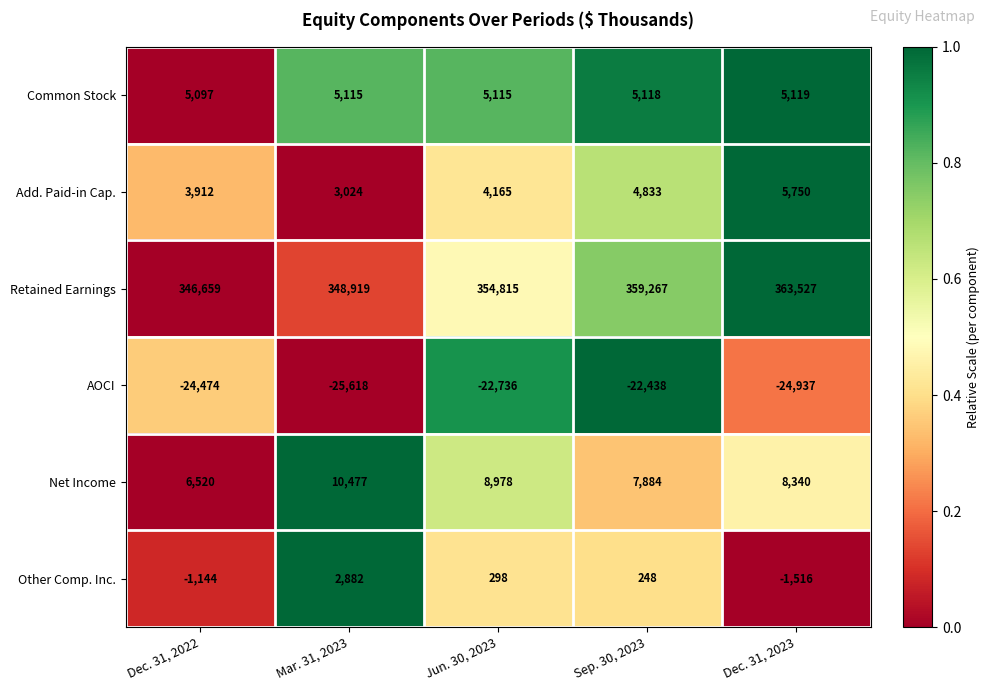

True or false: Common Stock has a value of 8999 at Mar. 31, 2023.

False